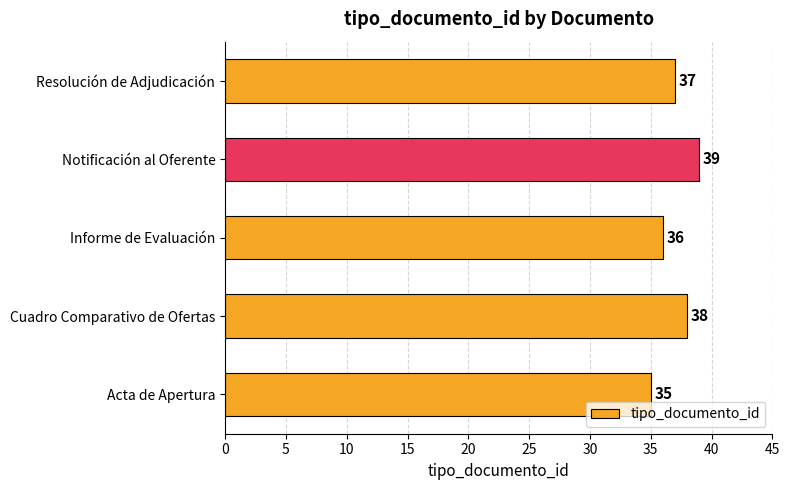

At which label is the value closest to 37?

Resolución de Adjudicación